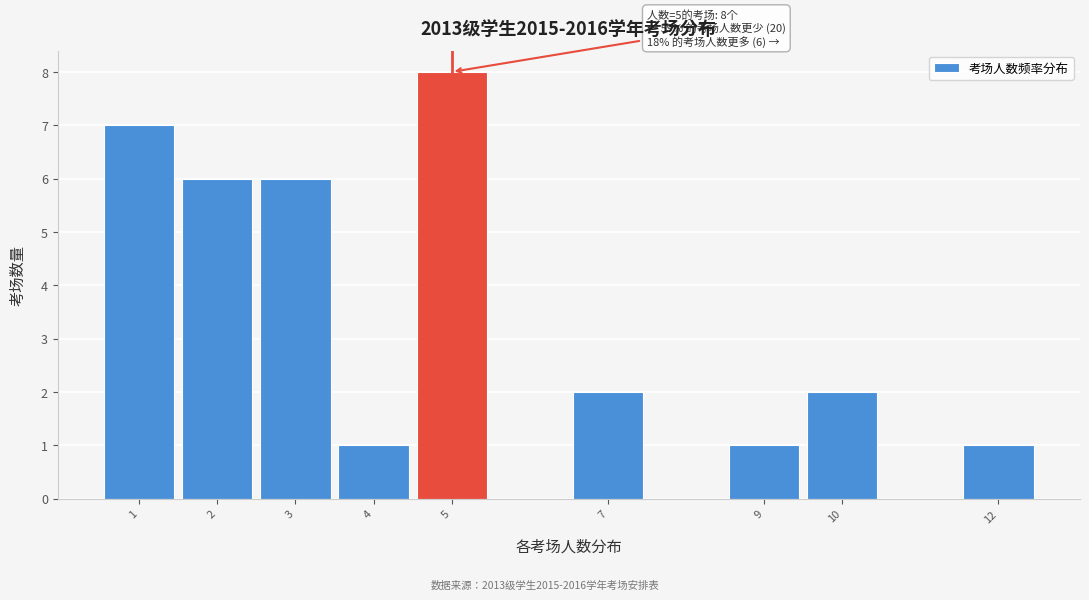

Which range on the x-axis has the tallest bar?

4.5 to 5.5